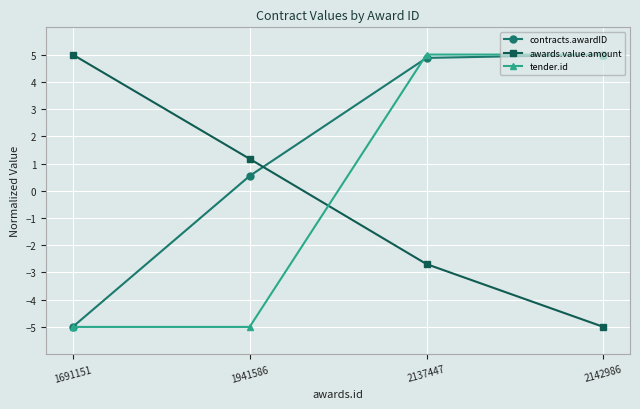

True or false: awards.value.amount has a value of -4.1 at 2137447.

False